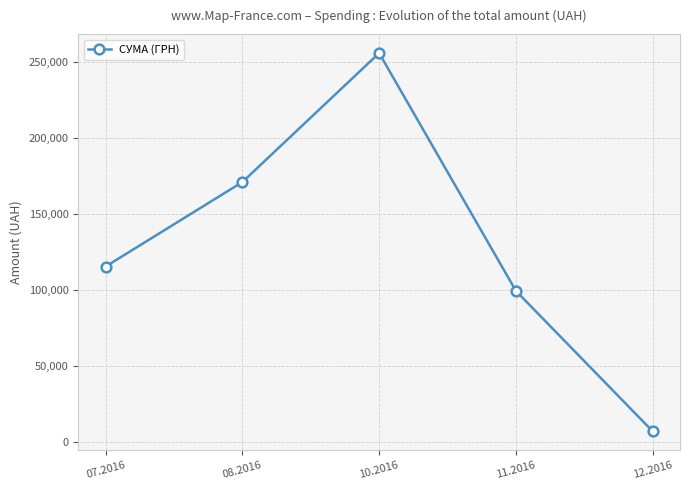

What is the label of the 5th point from the left?

12.2016